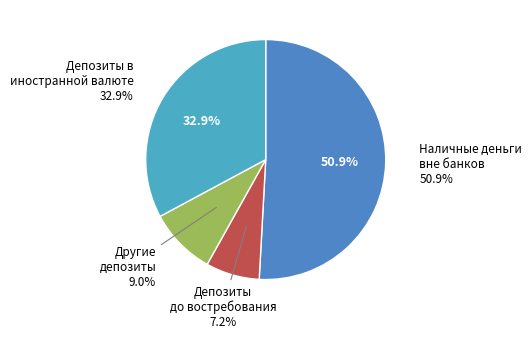

To the nearest percent, what is the difference between the 1 Депозиты до востребования and 2 Другие депозиты slice percentages?

2%